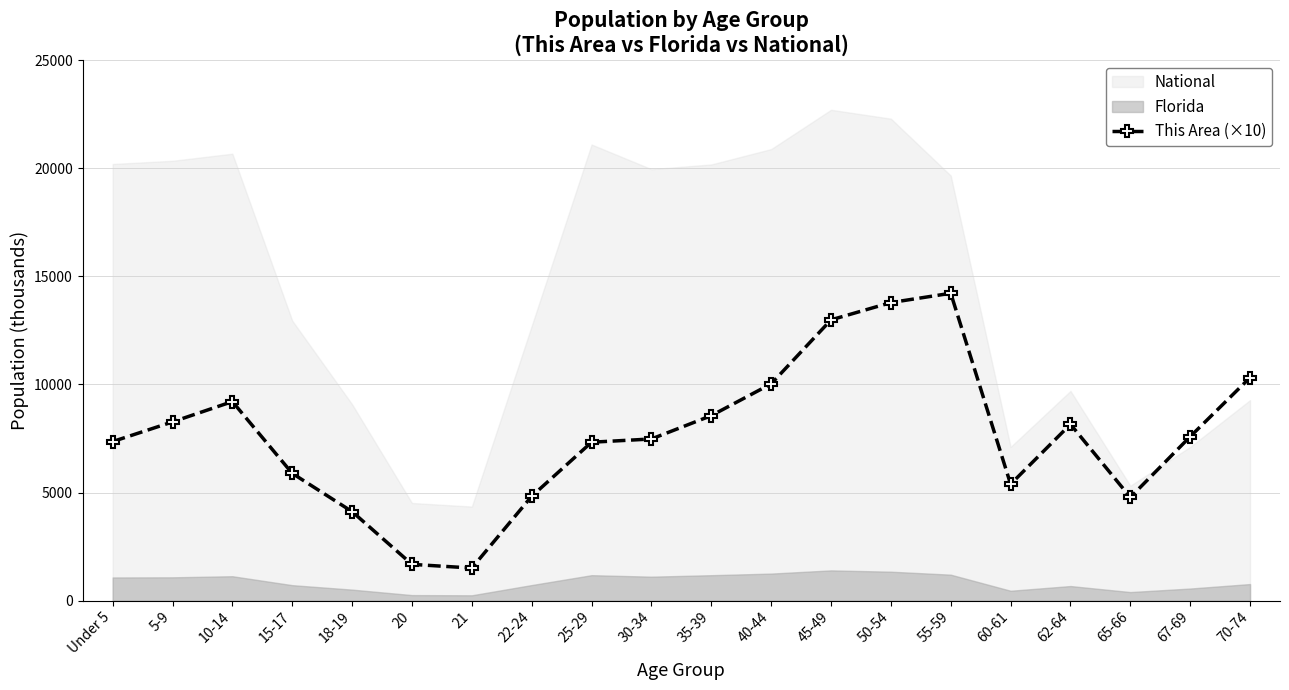

What position from the right is 67-69?

2